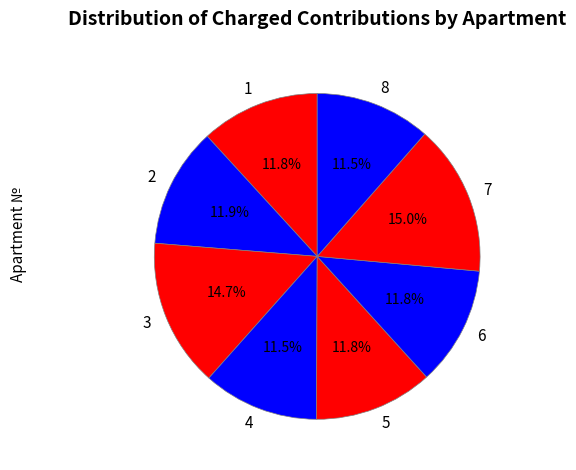

Between 7 and 1, which is larger?

7